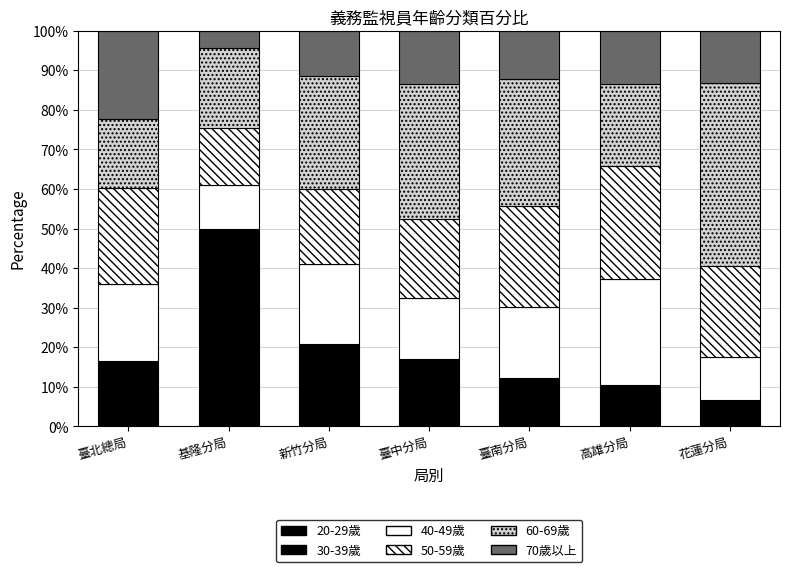

List the series in order of their peak value, highest first.

60-69歲, 20-29歲, 50-59歲, 40-49歲, 70歲以上, 30-39歲